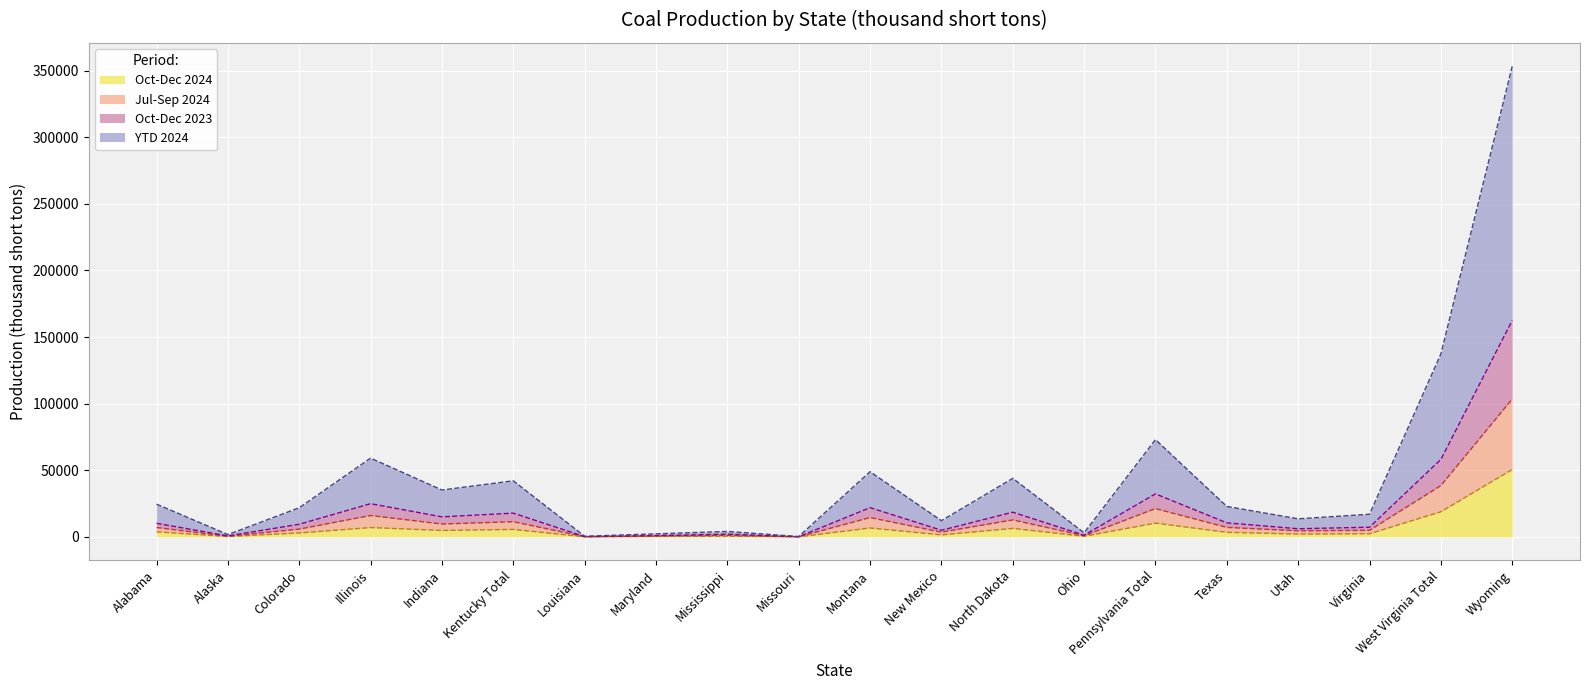

How many data points does each series have?

20